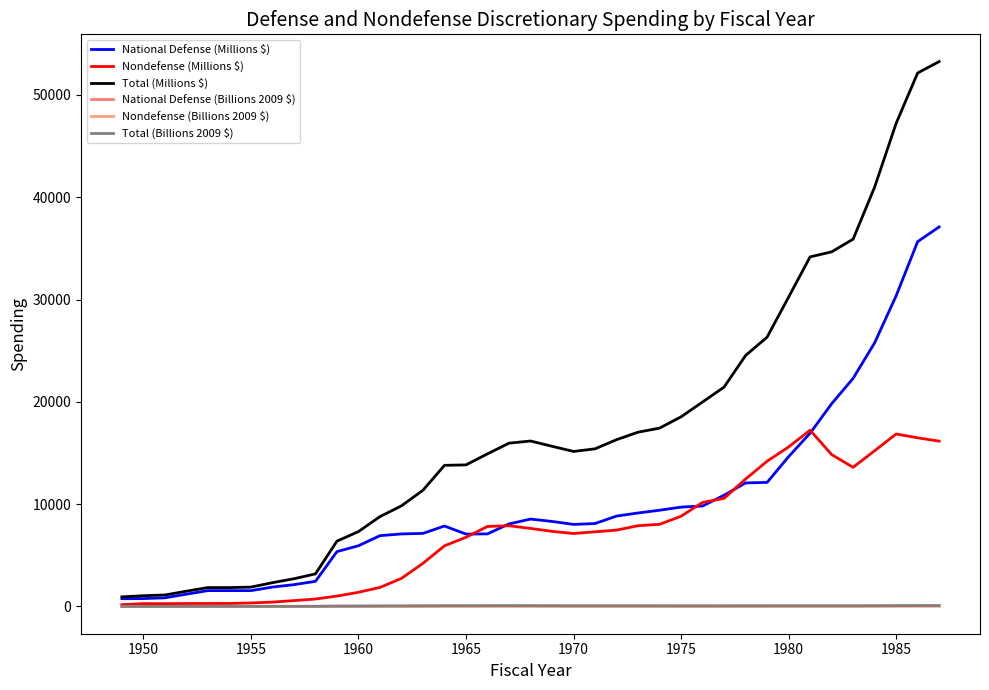

What is the difference between the maximum and minimum values in the National Defense (Millions $) series?

36335.0